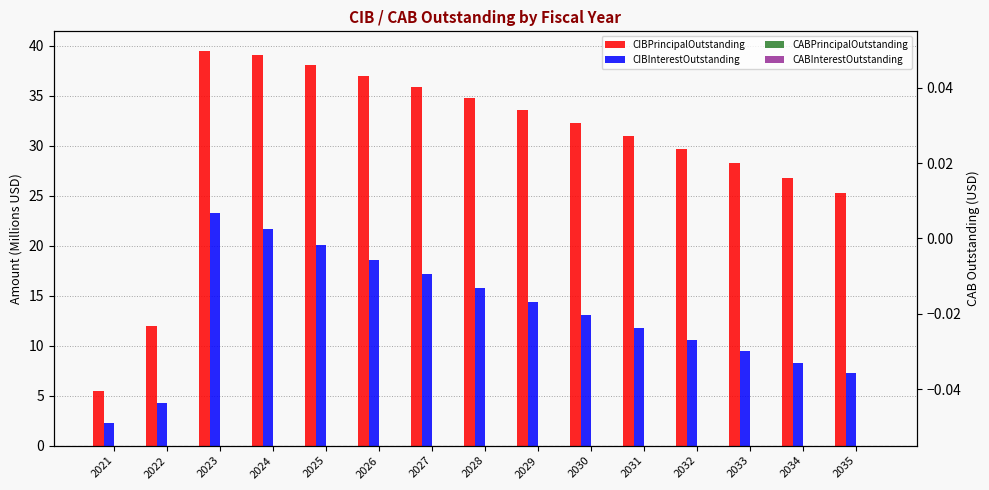

At how many categories does at least one series exceed 22?

13